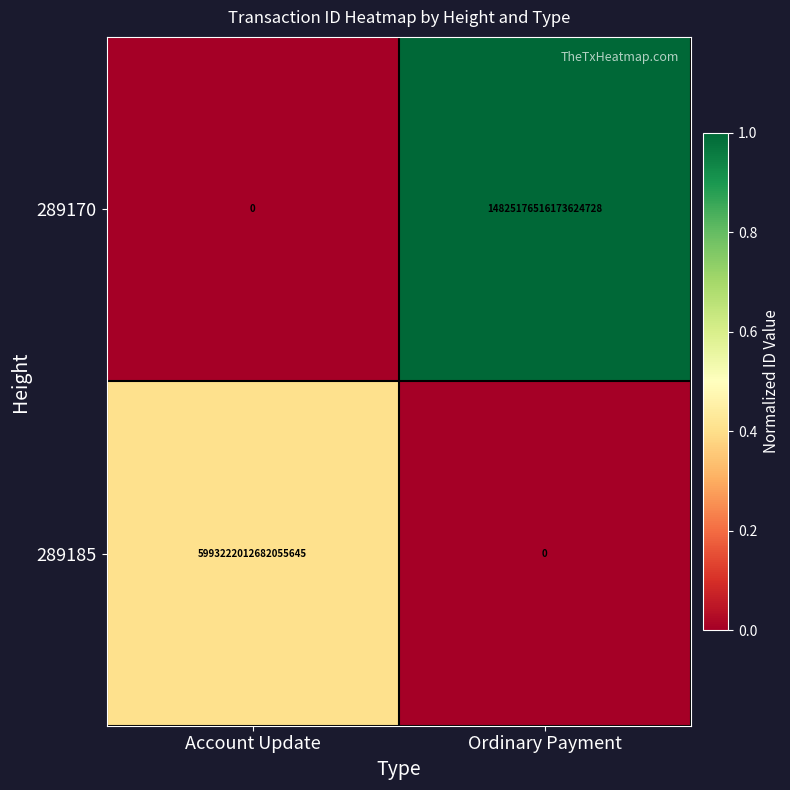

Between Account Update and Ordinary Payment, which series saw the biggest shift?

289170